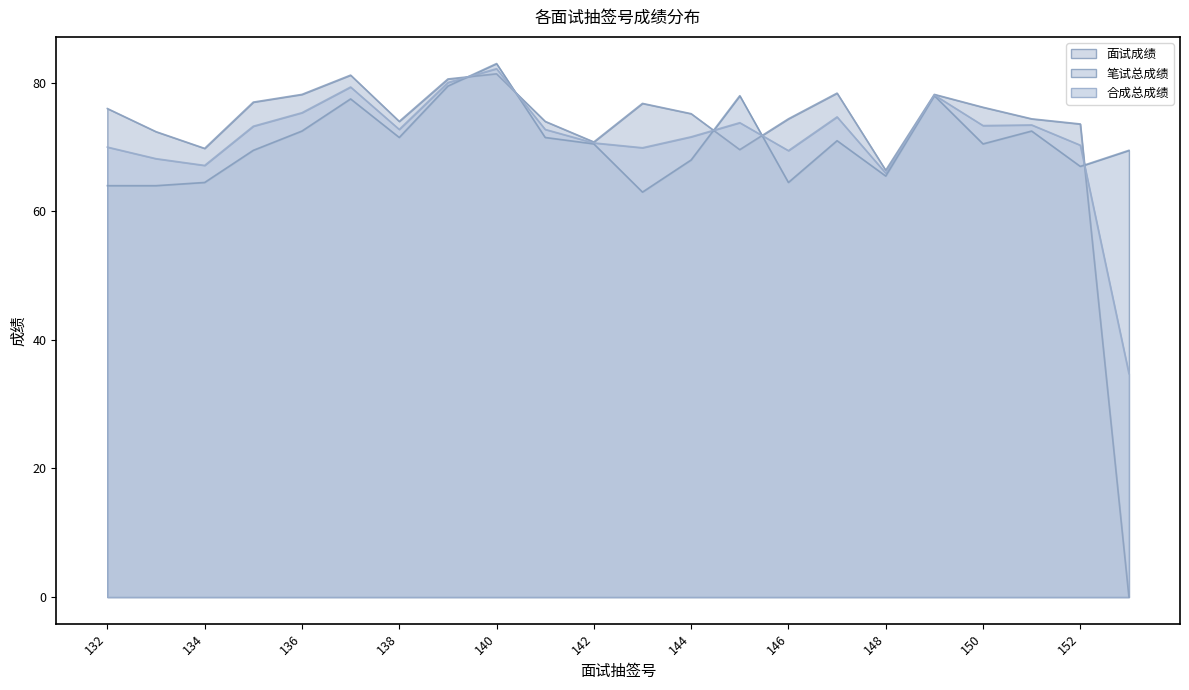

Which series has the widest spread of values?

面试成绩